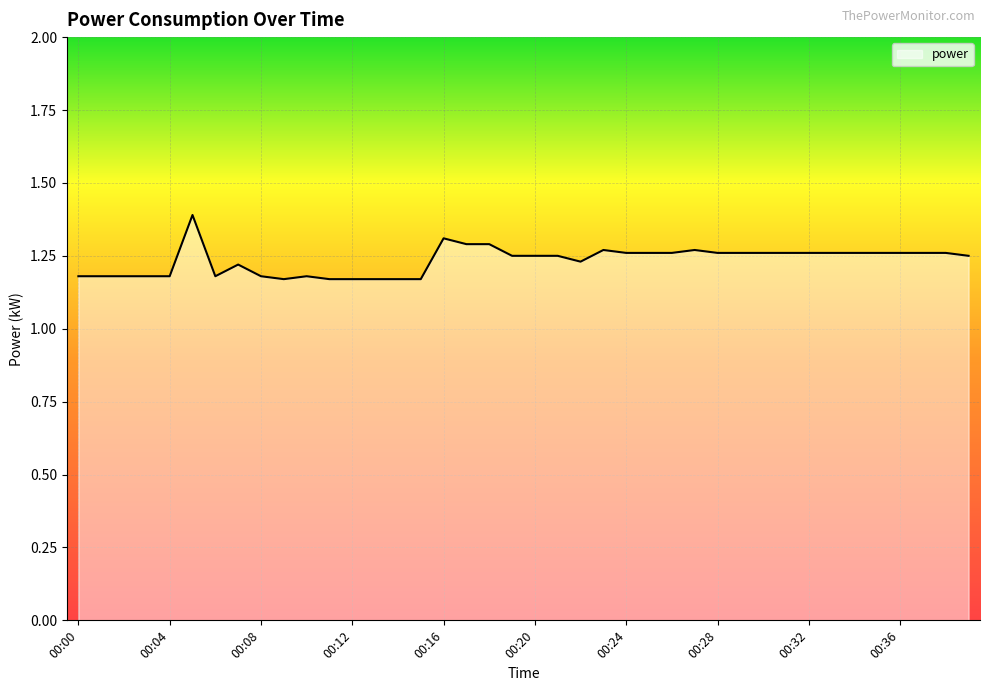

What is the greatest value displayed?

1.4